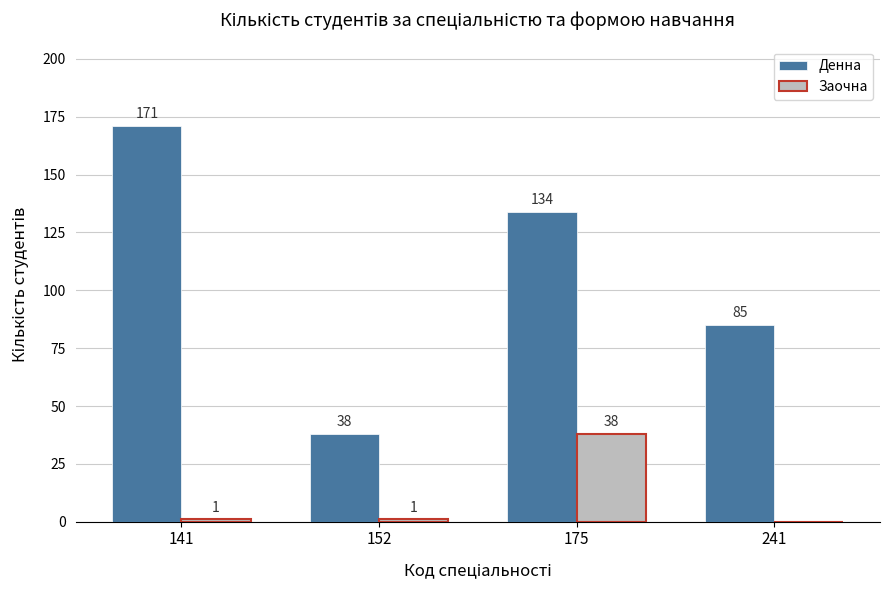

Which series has the largest total across all categories?

Денна